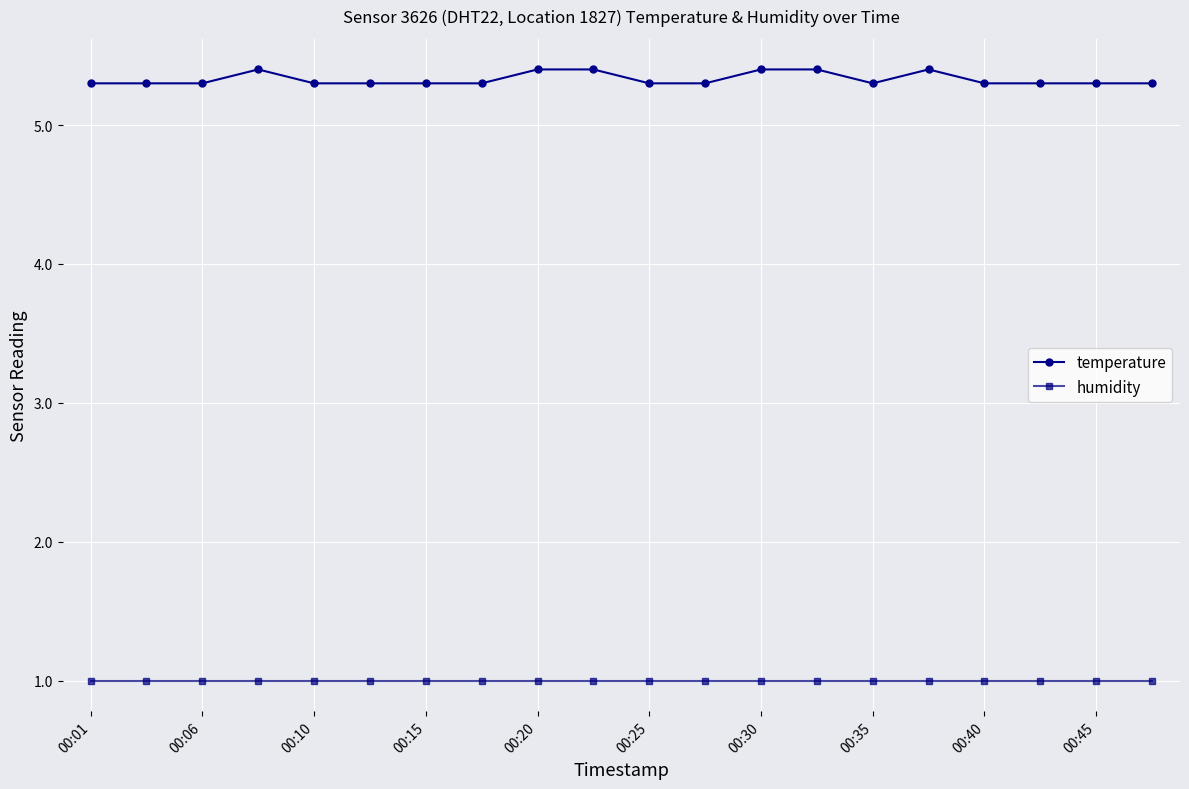

Which series has the largest range (max minus min)?

temperature